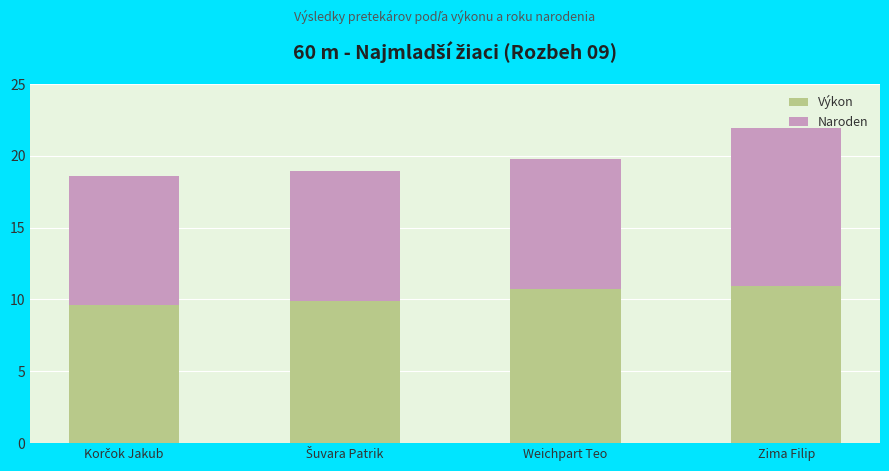

What is the total value across all series at Zima Filip?

22.0